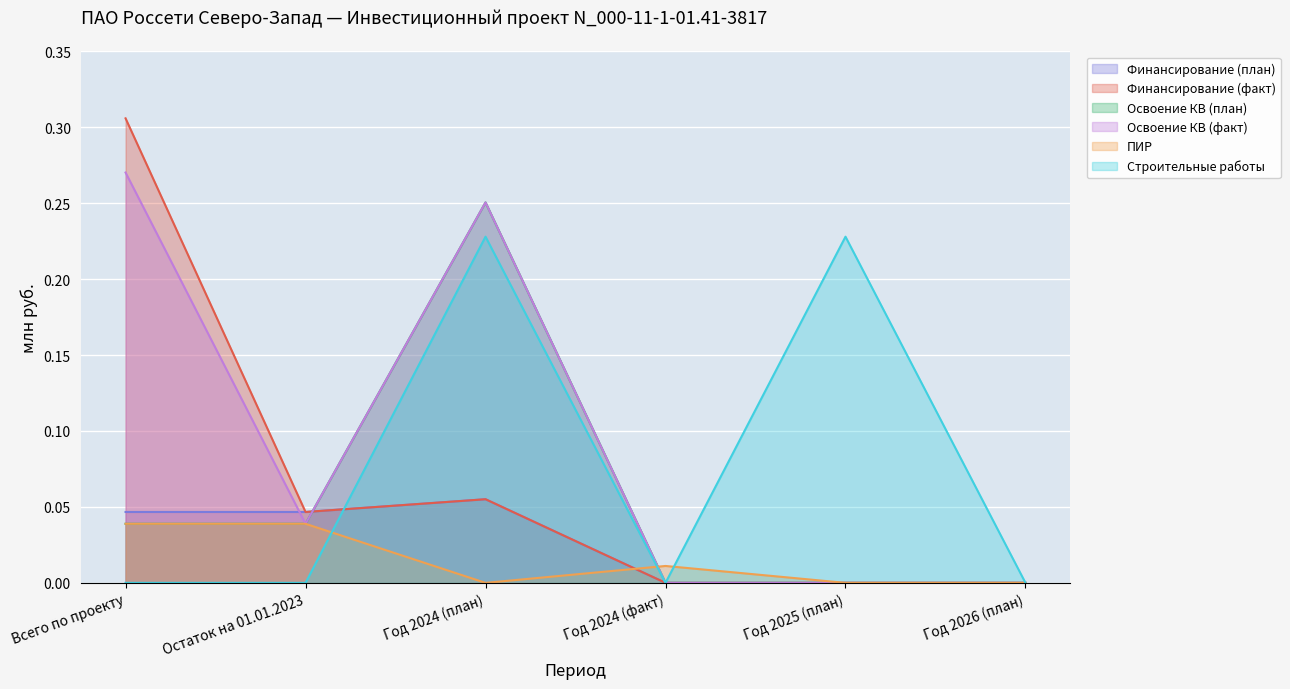

What is the highest value of the Финансирование (факт) series?

0.3